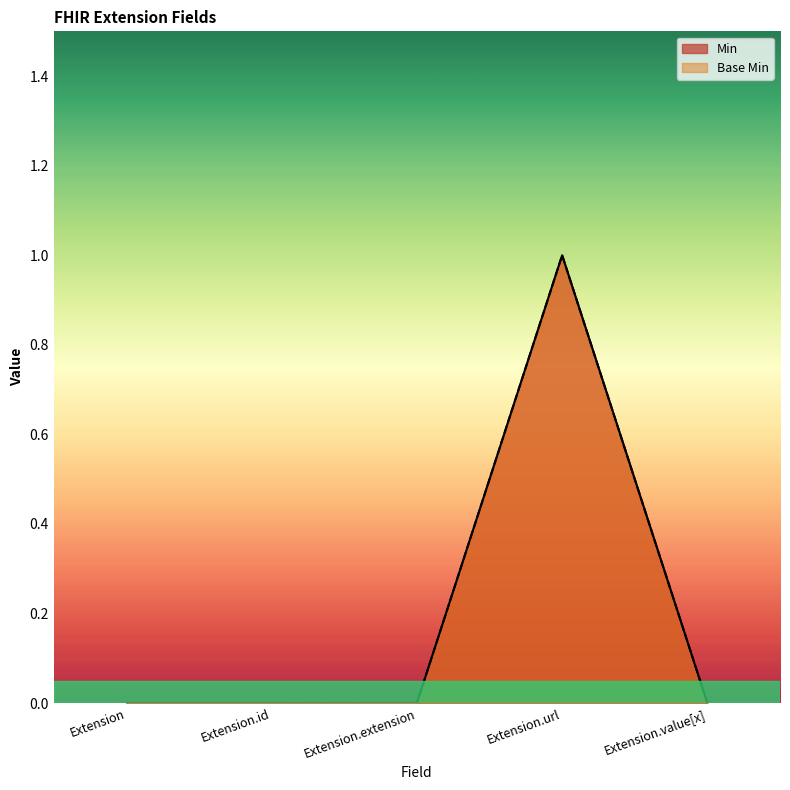

Count the Base Min values in the range 0 to 1.

5